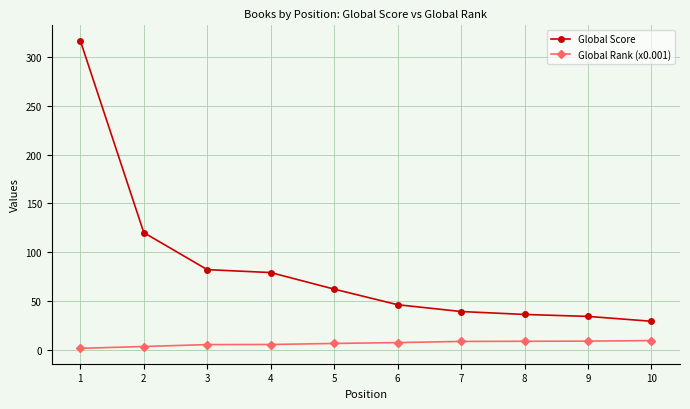

Between 1 and 2, which series saw the biggest shift?

Global Score